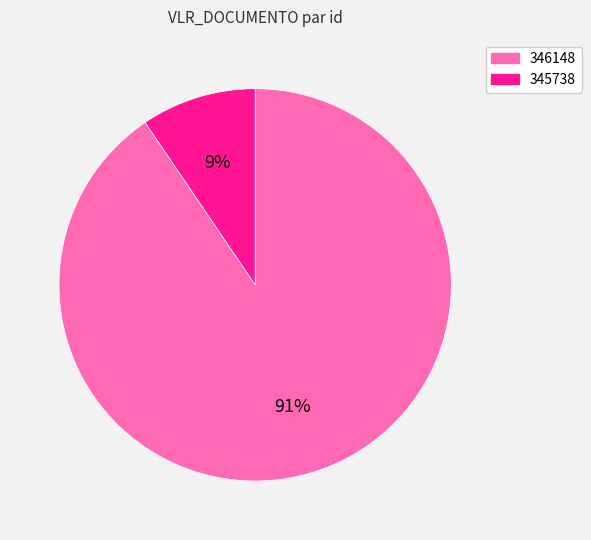

To the nearest percent, what percentage of the pie is 346148?

91%